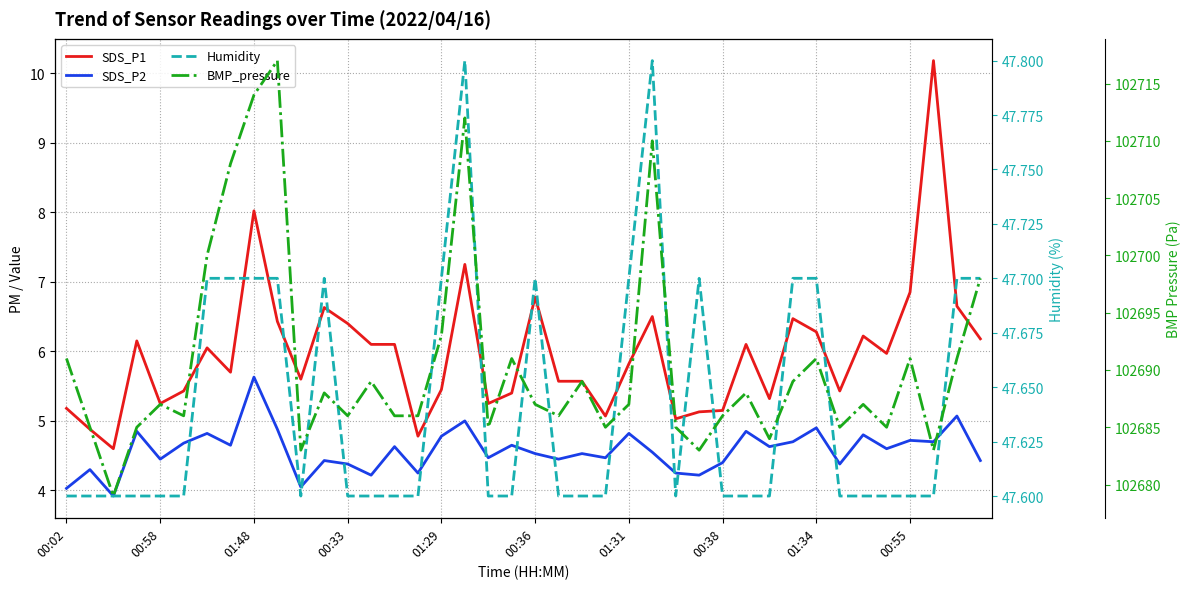

Reading left to right, extract all data points from this chart.

SDS_P1: 5.2	4.9	4.6	6.2	5.2	5.4	6.0	5.7	8.0	6.4	5.6	6.6	6.4	6.1	6.1	4.8	5.5	7.2	5.2	5.4	6.8	5.6	5.6	5.1	5.8	6.5	5.0	5.1	5.2	6.1	5.3	6.5	6.3	5.4	6.2	6.0	6.8	10.2	6.7	6.2
SDS_P2: 4.0	4.3	3.9	4.8	4.5	4.7	4.8	4.7	5.6	4.9	4.0	4.4	4.4	4.2	4.6	4.2	4.8	5.0	4.5	4.7	4.5	4.5	4.5	4.5	4.8	4.5	4.2	4.2	4.4	4.8	4.6	4.7	4.9	4.4	4.8	4.6	4.7	4.7	5.1	4.4
Humidity: 47.6	47.6	47.6	47.6	47.6	47.6	47.7	47.7	47.7	47.7	47.6	47.7	47.6	47.6	47.6	47.6	47.7	47.8	47.6	47.6	47.7	47.6	47.6	47.6	47.7	47.8	47.6	47.7	47.6	47.6	47.6	47.7	47.7	47.6	47.6	47.6	47.6	47.6	47.7	47.7
BMP_pressure: 102691.0	102685.0	102679.0	102685.0	102687.0	102686.0	102700.0	102708.0	102714.0	102717.0	102683.0	102688.0	102686.0	102689.0	102686.0	102686.0	102693.0	102712.0	102685.0	102691.0	102687.0	102686.0	102689.0	102685.0	102687.0	102710.0	102685.0	102683.0	102686.0	102688.0	102684.0	102689.0	102691.0	102685.0	102687.0	102685.0	102691.0	102683.0	102691.0	102698.0